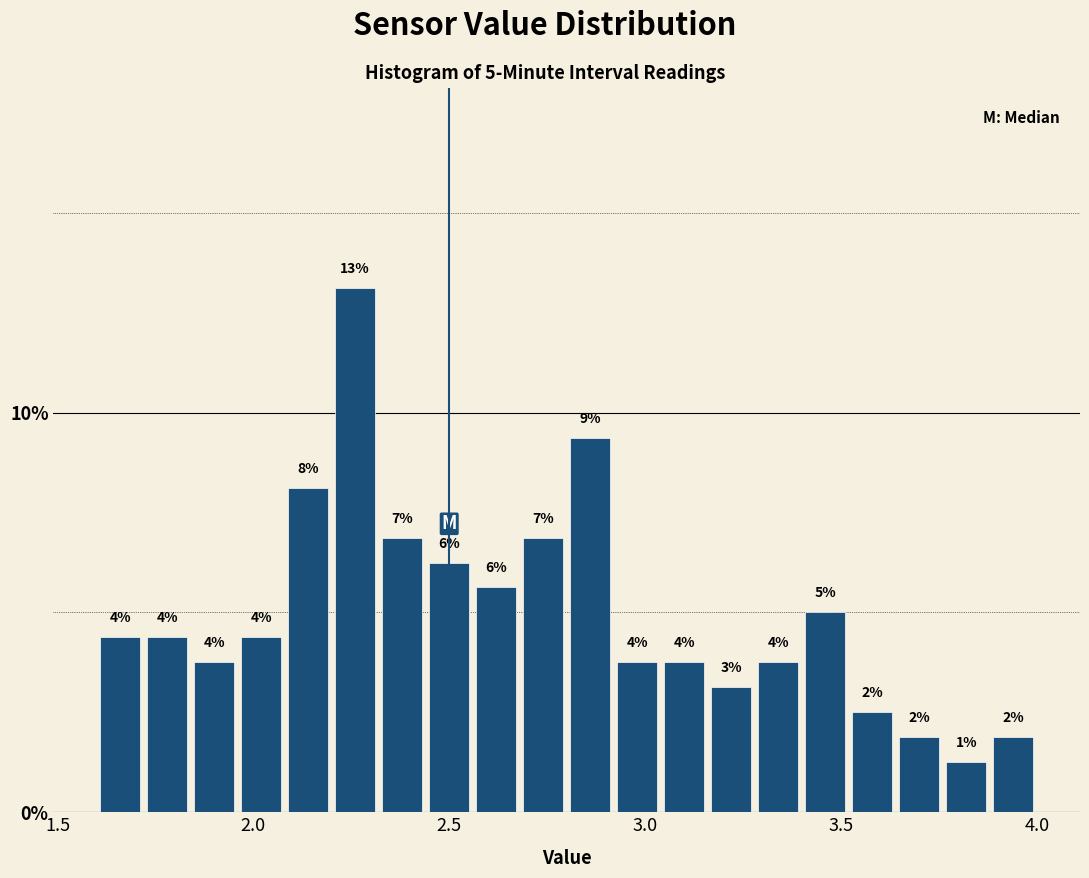

Read against the x-axis, roughly where is the centre of the tallest bar?

2.25